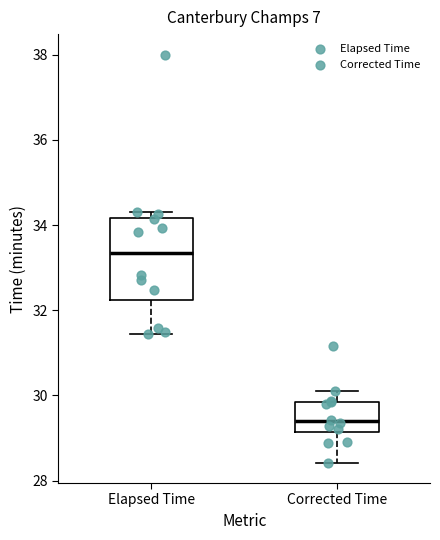

Reading left to right, read every box against the y-axis: the position of its median line, the range the box covers, and the ends of its whiskers. The values are not printed on the chart, so give them approximately, as read against the axis.

Elapsed Time: median 33.4, box 32.2 to 34.2, whiskers 31.4 to 34.4
Corrected Time: median 29.4, box 29.2 to 29.8, whiskers 28.4 to 30.2